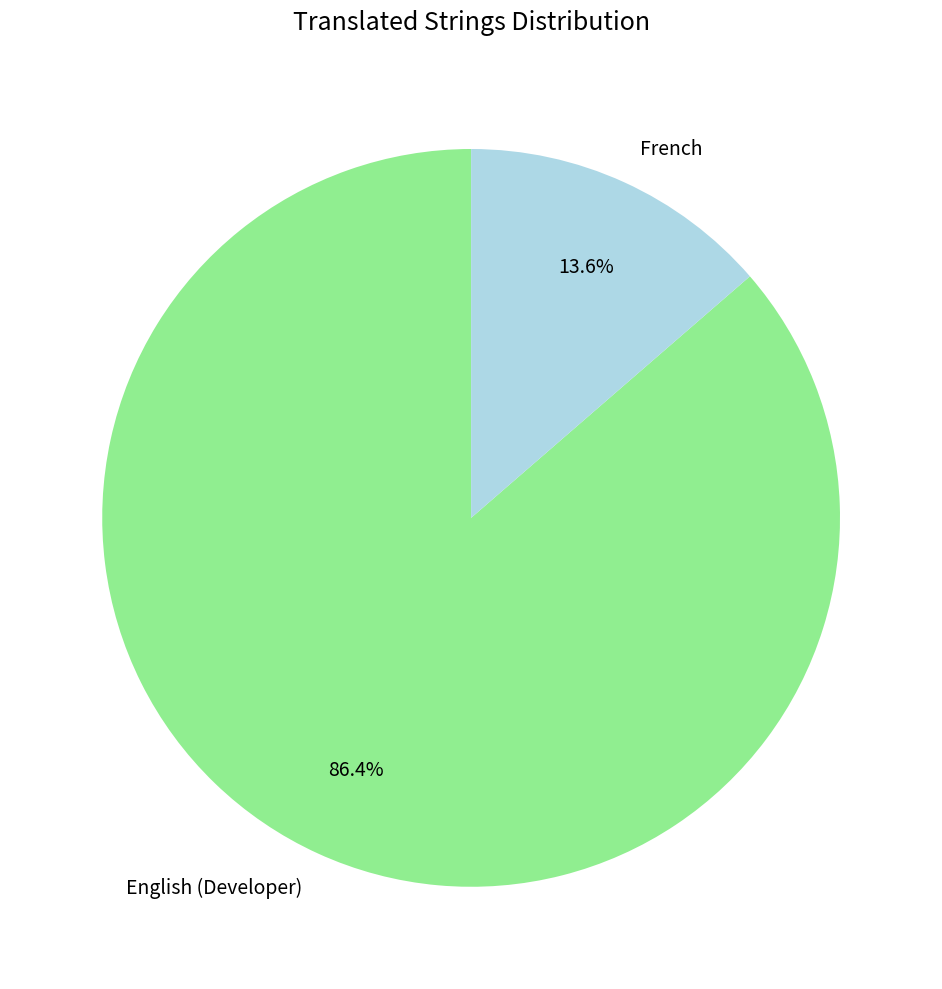

How many segments does this pie chart have?

2